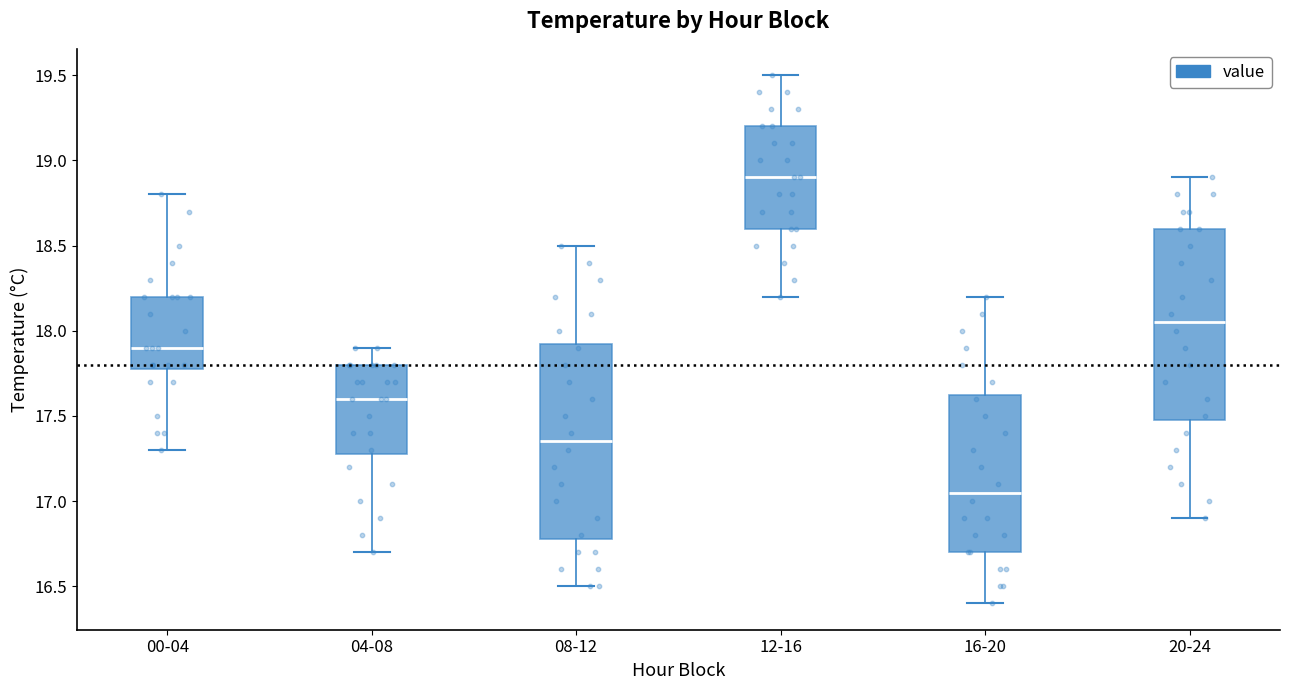

Reading left to right, transcribe this box plot: for each box, give where its median line is, the range the box spans, and where its two whiskers end, as read against the y-axis. The values are not printed on the chart, so give them approximately, as read against the axis.

00-04: median 17.90, box 17.80 to 18.20, whiskers 17.30 to 18.80
04-08: median 17.60, box 17.30 to 17.80, whiskers 16.70 to 17.90
08-12: median 17.35, box 16.80 to 17.95, whiskers 16.50 to 18.50
12-16: median 18.90, box 18.60 to 19.20, whiskers 18.20 to 19.50
16-20: median 17.05, box 16.70 to 17.65, whiskers 16.40 to 18.20
20-24: median 18.05, box 17.50 to 18.60, whiskers 16.90 to 18.90